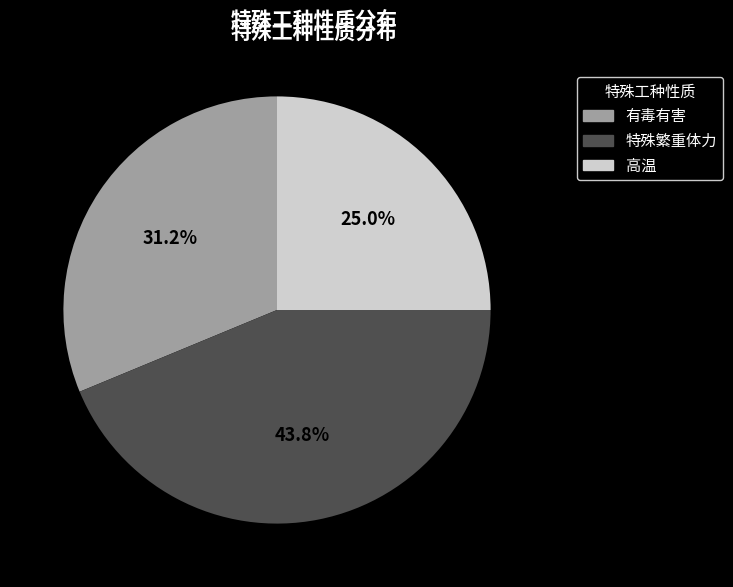

How many segments does this pie chart have?

3